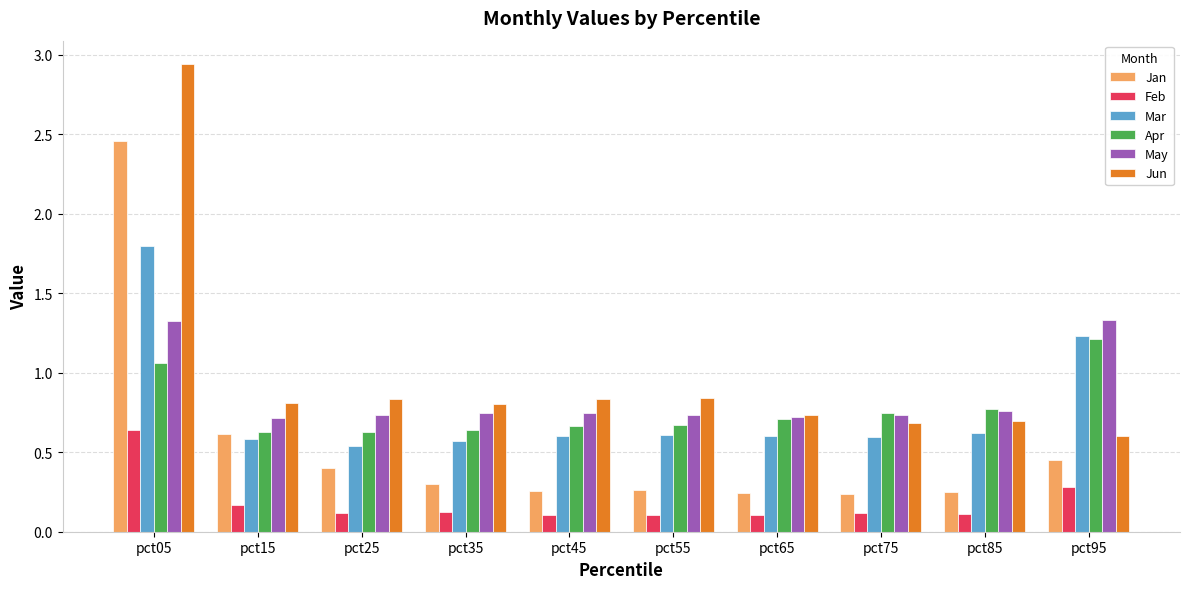

List the series in order of their peak value, highest first.

Jun, Jan, Mar, May, Apr, Feb